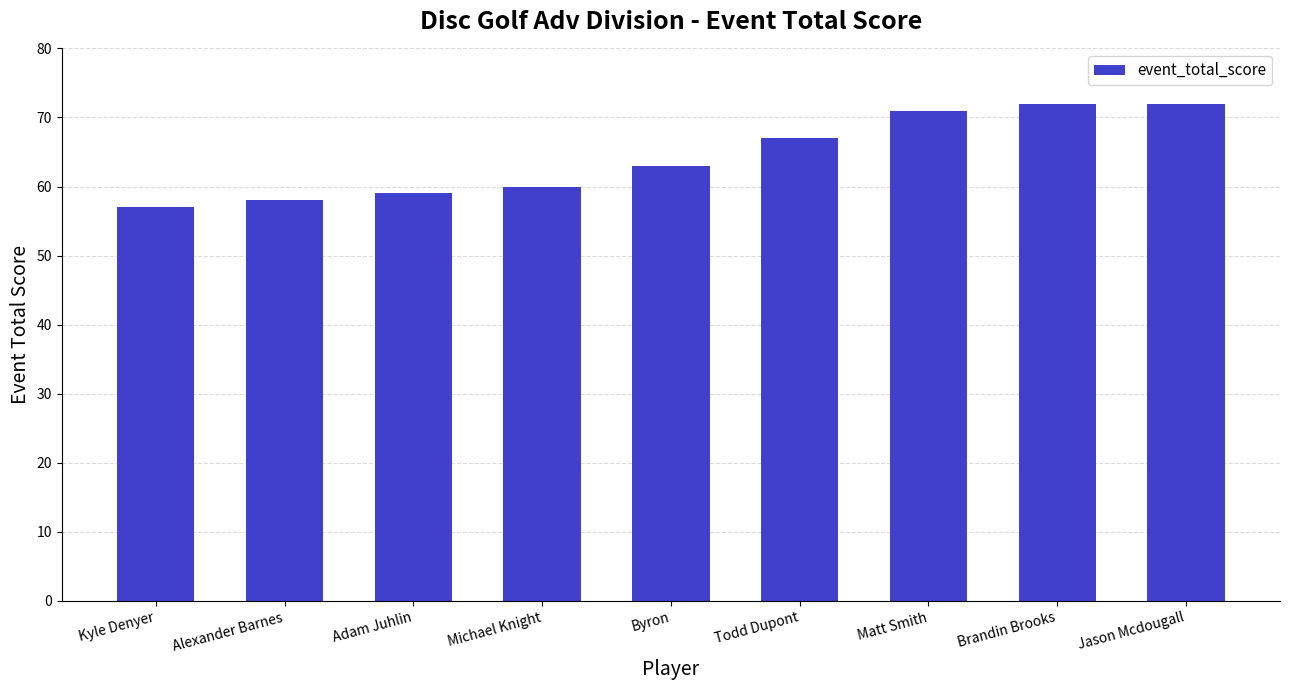

Reading left to right, extract all data points from this chart.

Kyle Denyer=57	Alexander Barnes=58	Adam Juhlin=59	Michael Knight=60	Byron=63	Todd Dupont=67	Matt Smith=71	Brandin Brooks=72	Jason Mcdougall=72